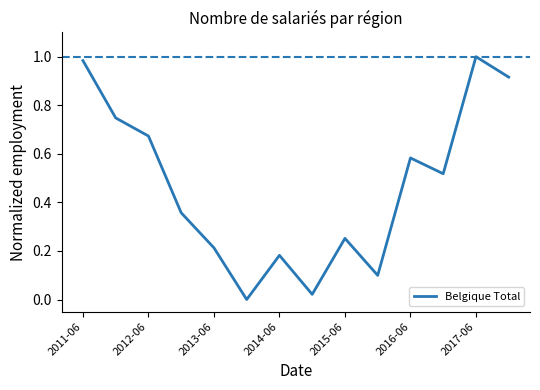

How many lines are shown in the chart?

1